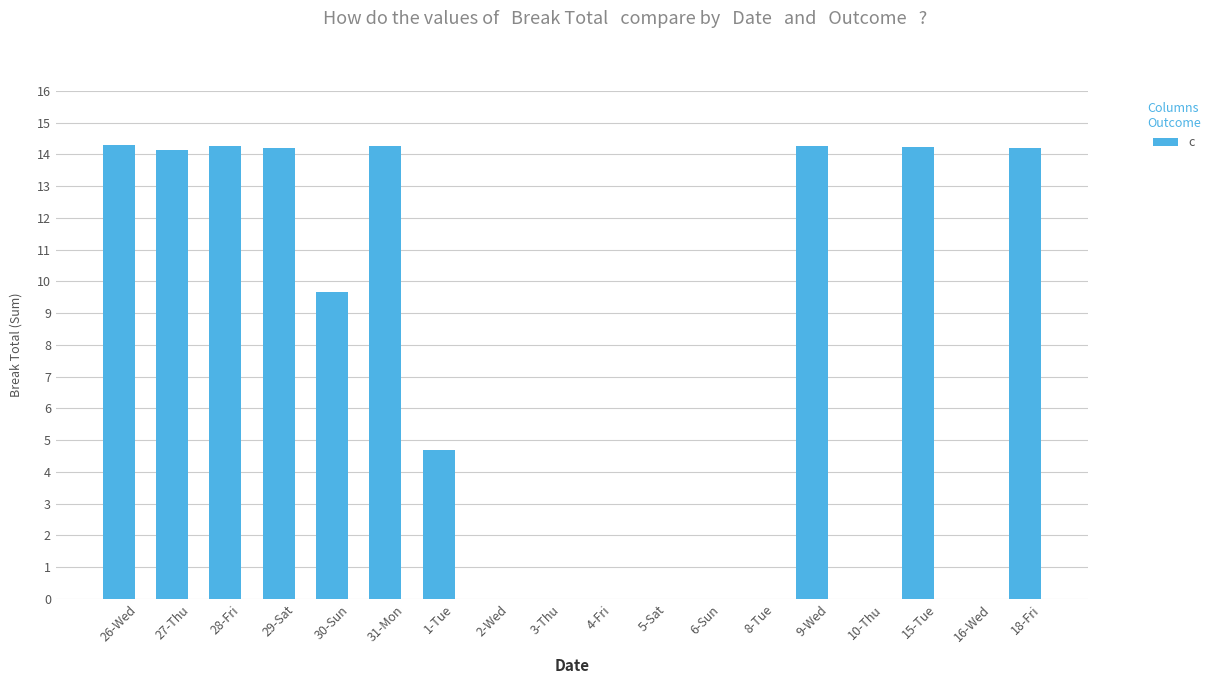

Are the bars horizontal?

No